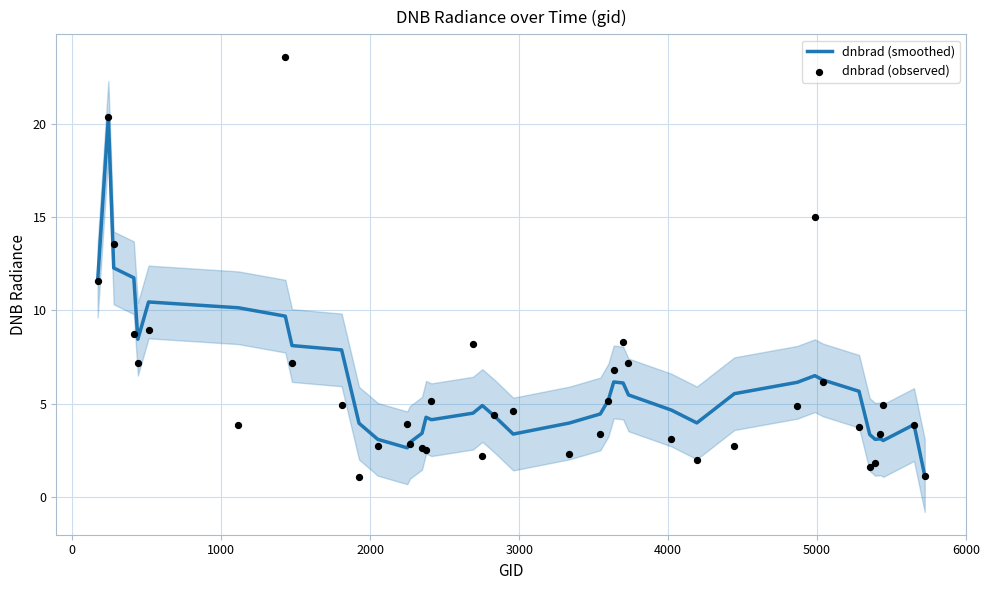

What are all the series names shown in the legend?

dnbrad (smoothed), dnbrad (observed)